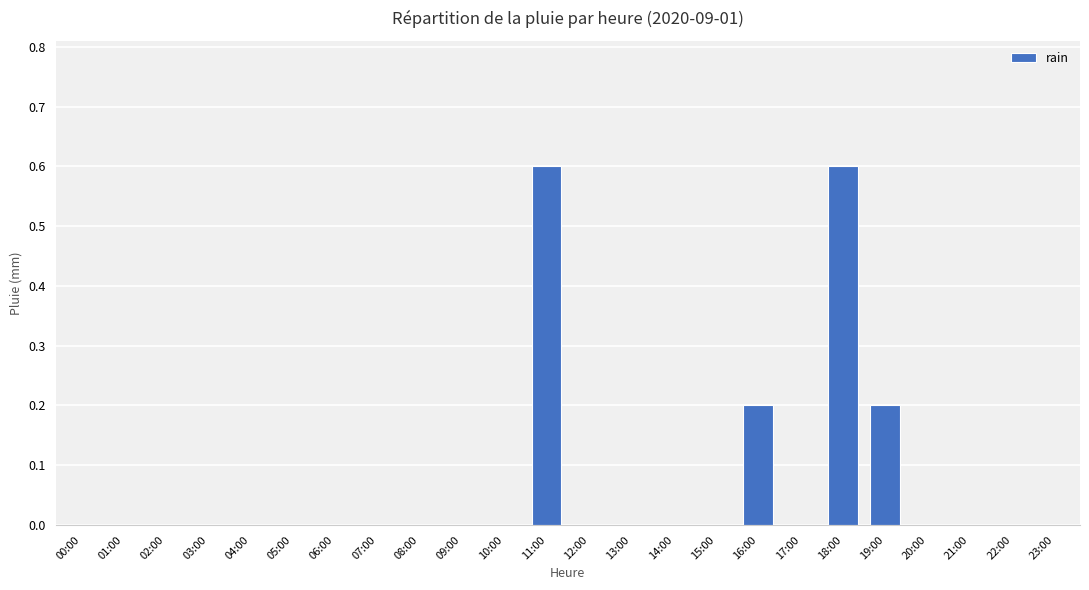

Count the values in the range 0 to 1.

24